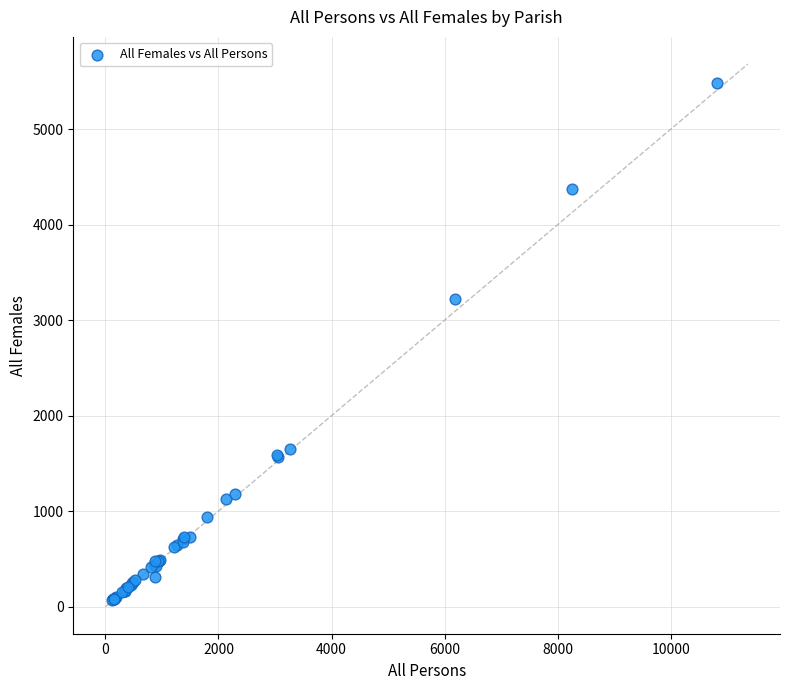

What Y value in the scatter plot is closest to 2773?

3220